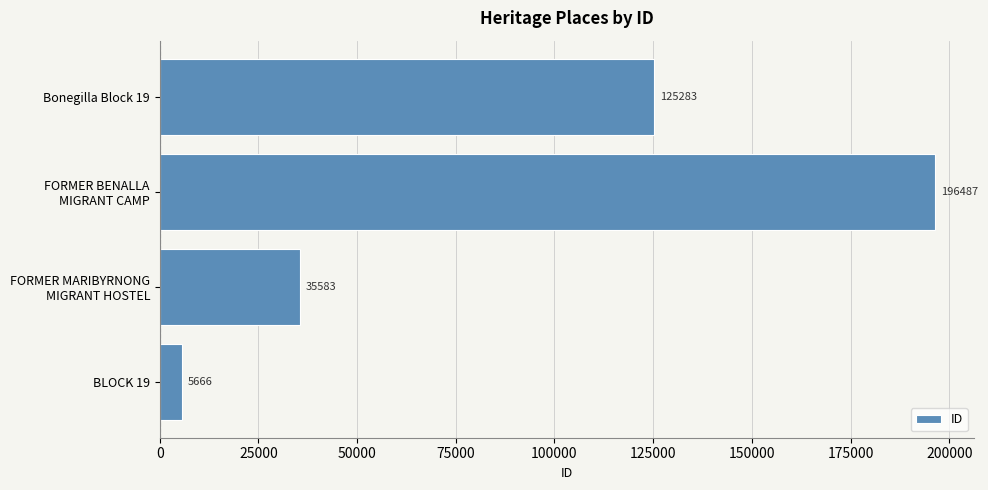

What is the change in value from BLOCK 19 to Bonegilla Block 19?

+119617